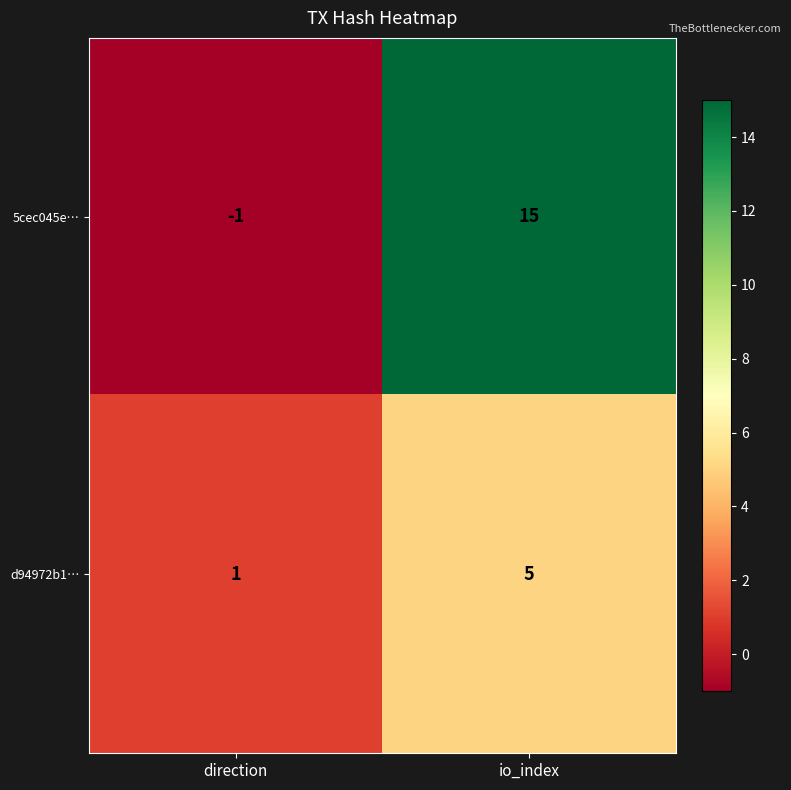

Where is d94972b1… nearest to the value 3?

direction